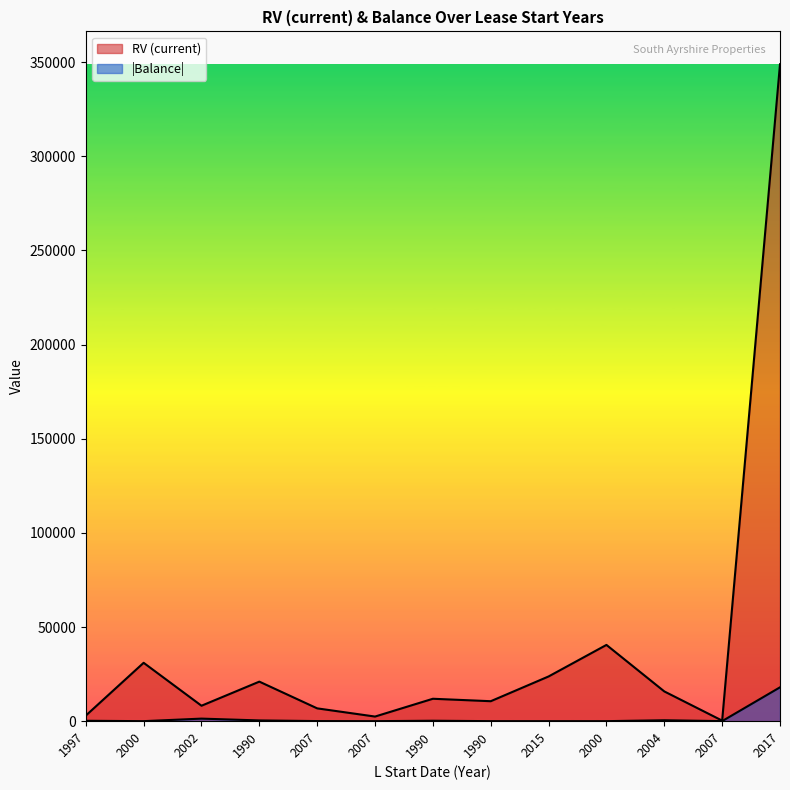

The value of Balance at 1990 is 20.5. True or false?

False